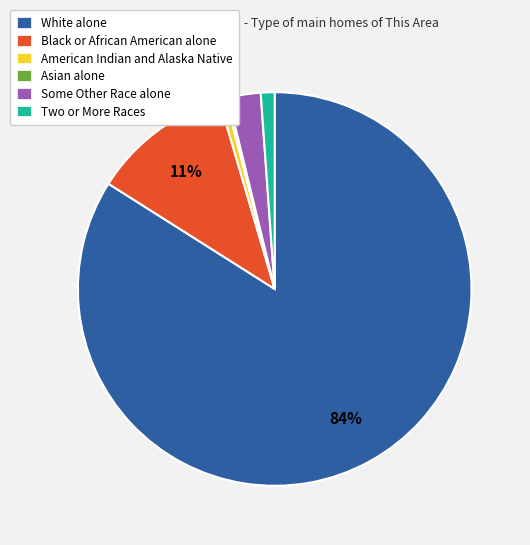

Is it true that American Indian and Alaska Native is 1% of the pie?

True